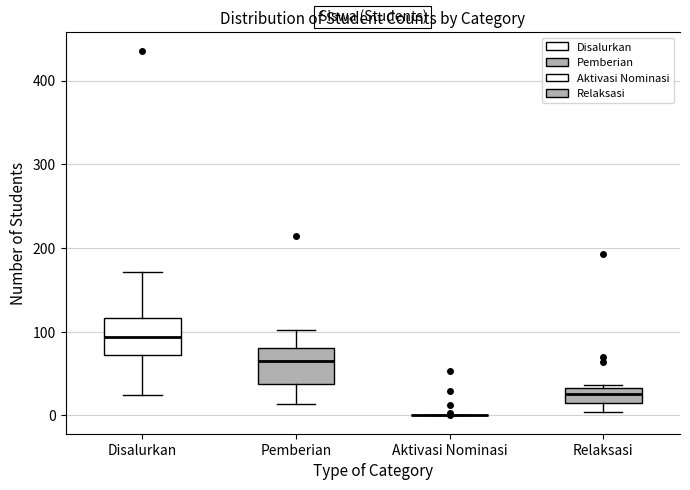

Reading left to right, read every box against the y-axis: the position of its median line, the range the box covers, and the ends of its whiskers. The values are not printed on the chart, so give them approximately, as read against the axis.

Disalurkan: median 90, box 70 to 120, whiskers 20 to 170
Pemberian: median 70, box 40 to 80, whiskers 10 to 100
Aktivasi Nominasi: box collapsed to a line at 0, whiskers 0 to 0
Relaksasi: median 30 (inside the box), box 20 to 30, whiskers 0 to 40